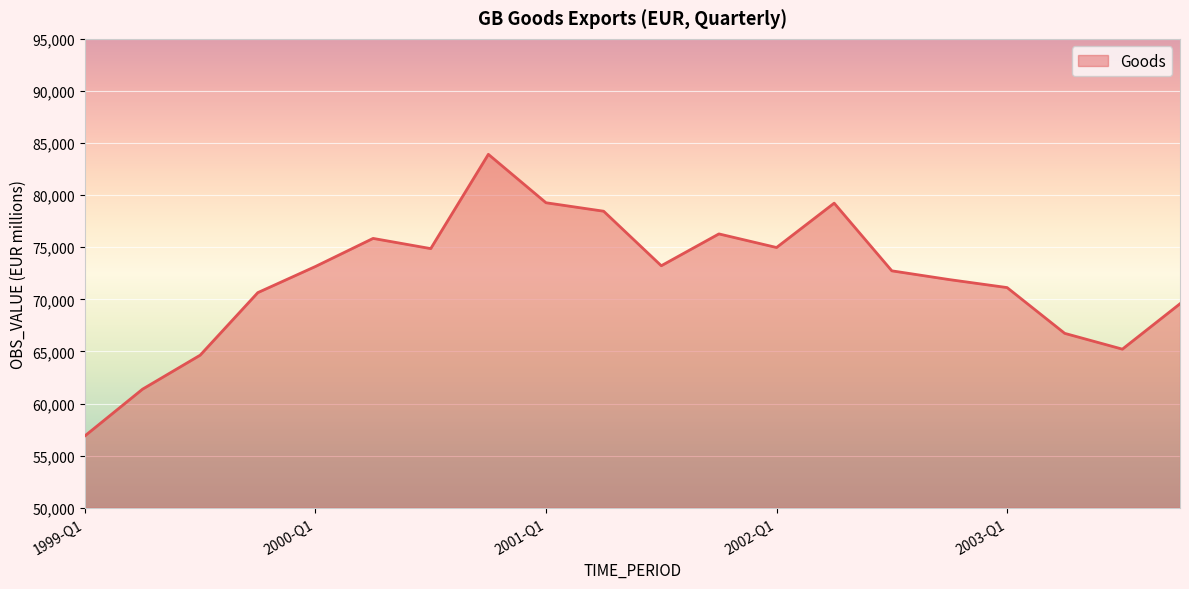

What is the smallest value displayed?

56894.0